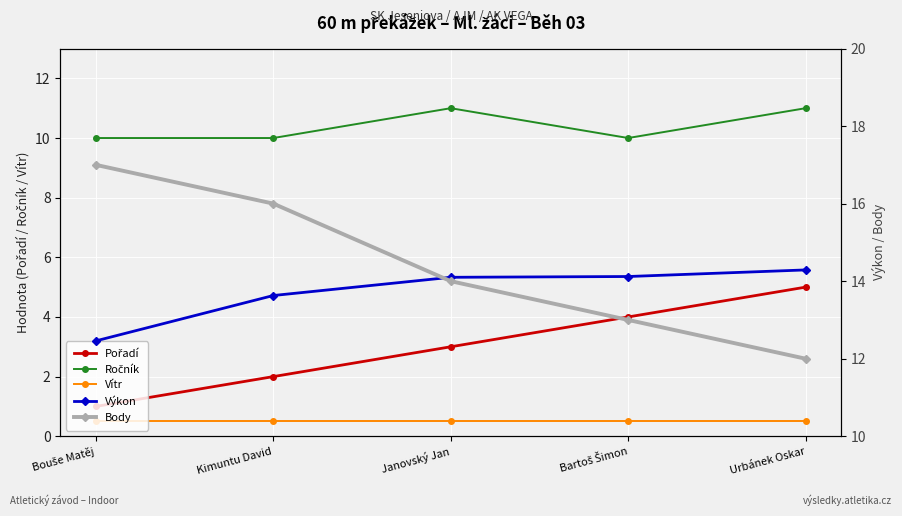

True or false: Pořadí and Ročník cross at least once.

False